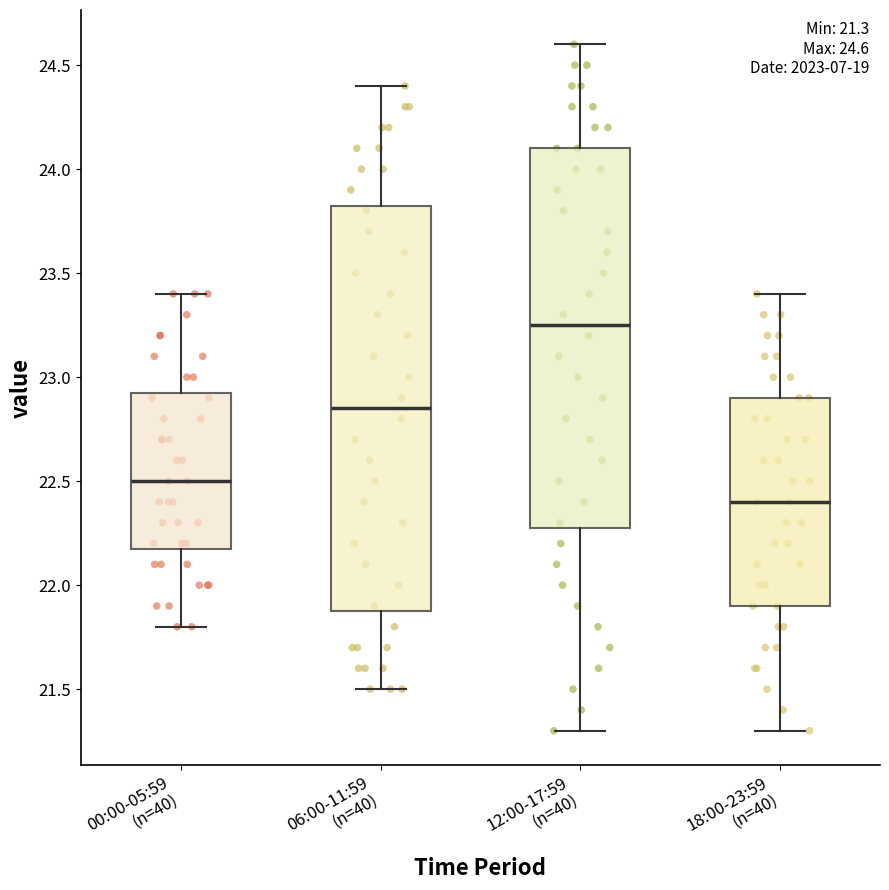

Comparing the boxes themselves (not the whiskers), which one is the tallest?

06:00-11:59 (n=40)